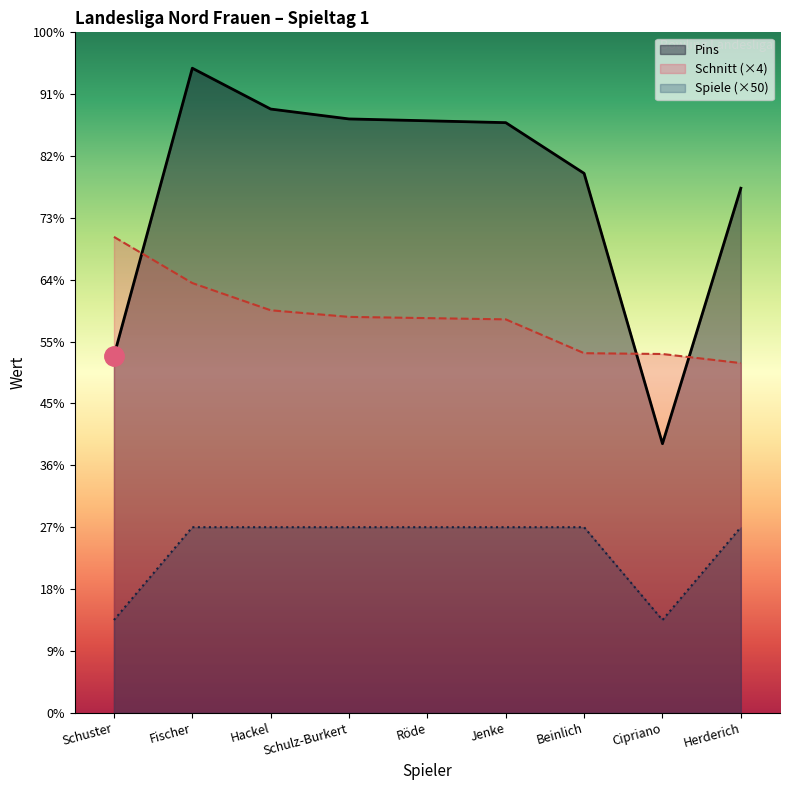

Reading left to right, list all the values displayed in this chart.

Pins: Schuster=577.0	Fischer=1042.0	Hackel=976.0	Schulz-Burkert=960.0	Röde=957.0	Jenke=954.0	Beinlich=872.0	Cipriano=435.0	Herderich=848.0
Schnitt: Schuster=769.3	Fischer=694.7	Hackel=650.7	Schulz-Burkert=640.0	Röde=638.0	Jenke=636.0	Beinlich=581.3	Cipriano=580.0	Herderich=565.3
Spiele: Schuster=150.0	Fischer=300.0	Hackel=300.0	Schulz-Burkert=300.0	Röde=300.0	Jenke=300.0	Beinlich=300.0	Cipriano=150.0	Herderich=300.0